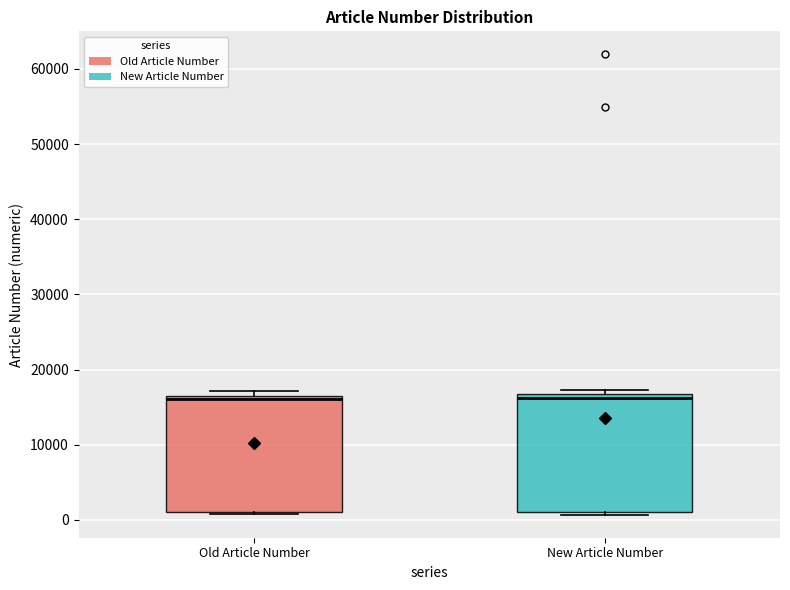

Where is the lower edge of the box for Old Article Number on the y-axis? The values are not printed on the chart, so give them approximately, as read against the axis.

1000